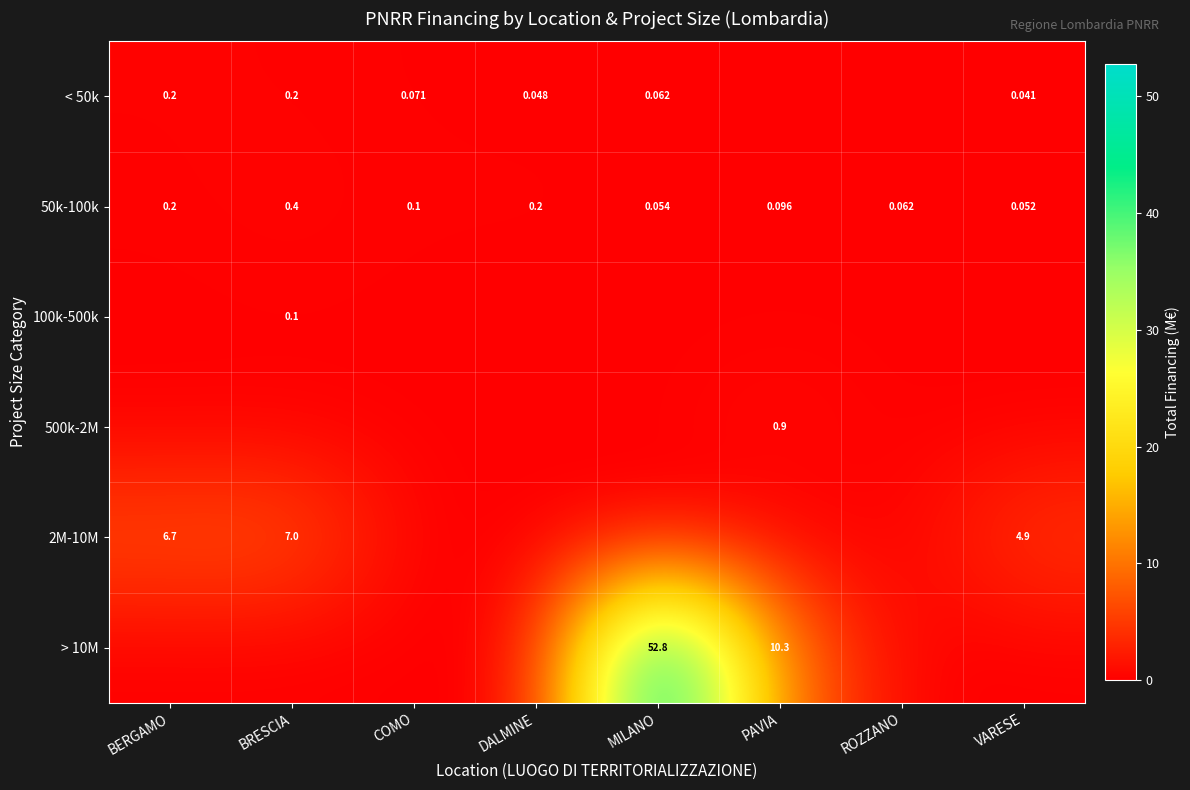

Where is 50k-100k nearest to the value 0?

VARESE